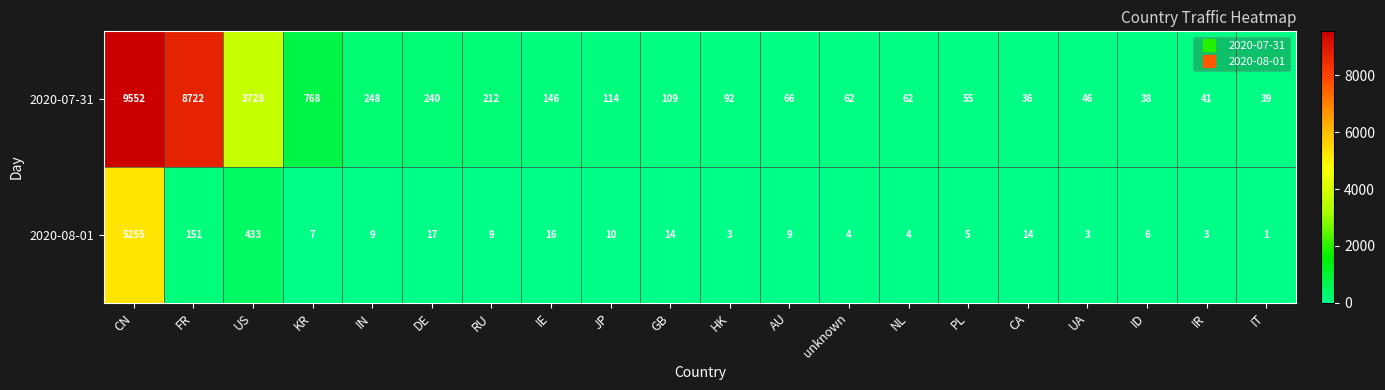

What is the difference between the maximum and minimum values in the 2020-08-01 series?

5254